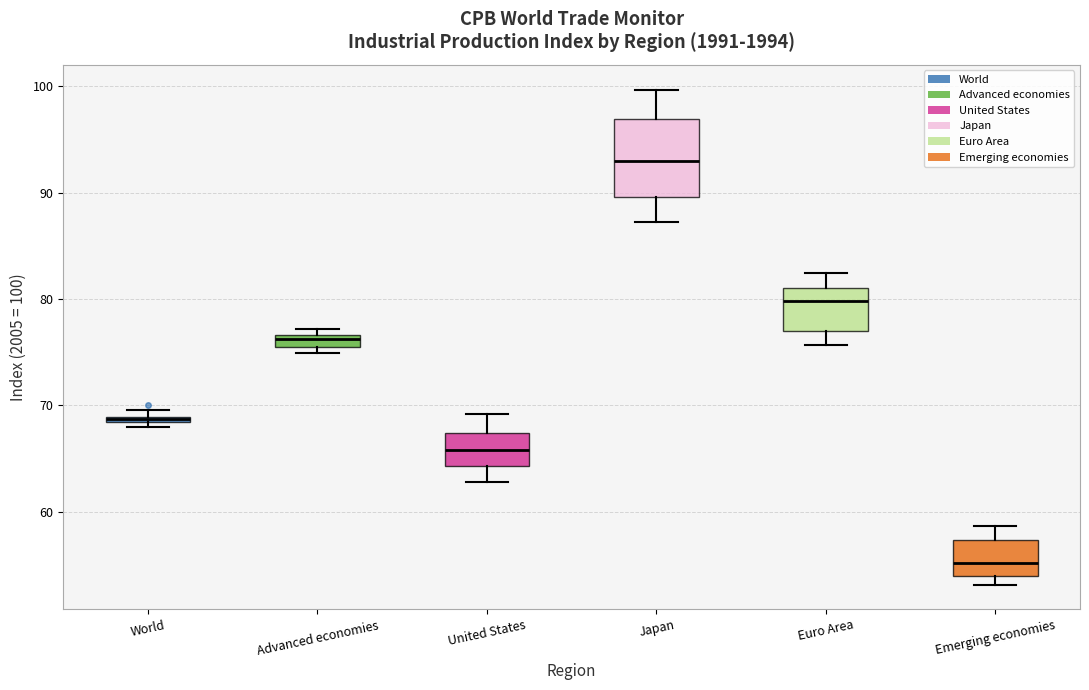

Where does the upper whisker of the box for Emerging economies end on the y-axis? The values are not printed on the chart, so give them approximately, as read against the axis.

59